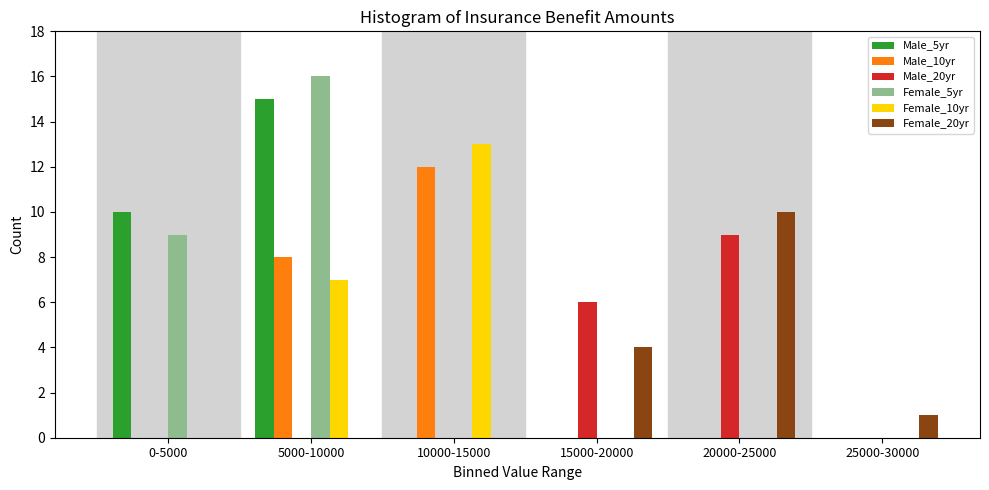

Is the value of Female_5yr at 0-5000 greater than the value of Female_10yr at 0-5000?

Yes